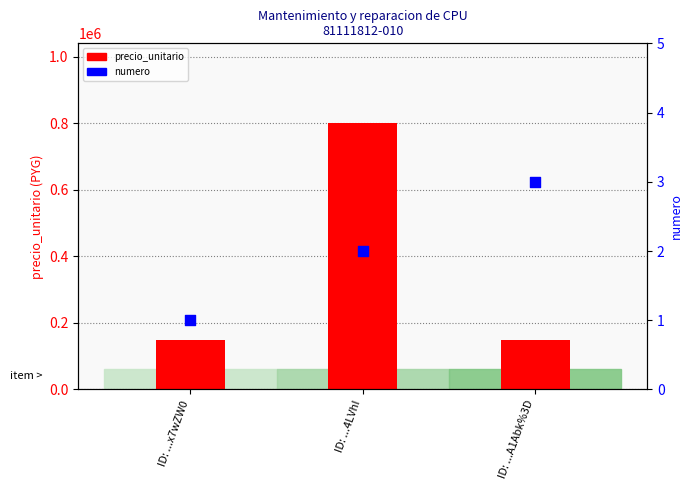

Which series reaches the minimum Y coordinate?

numero